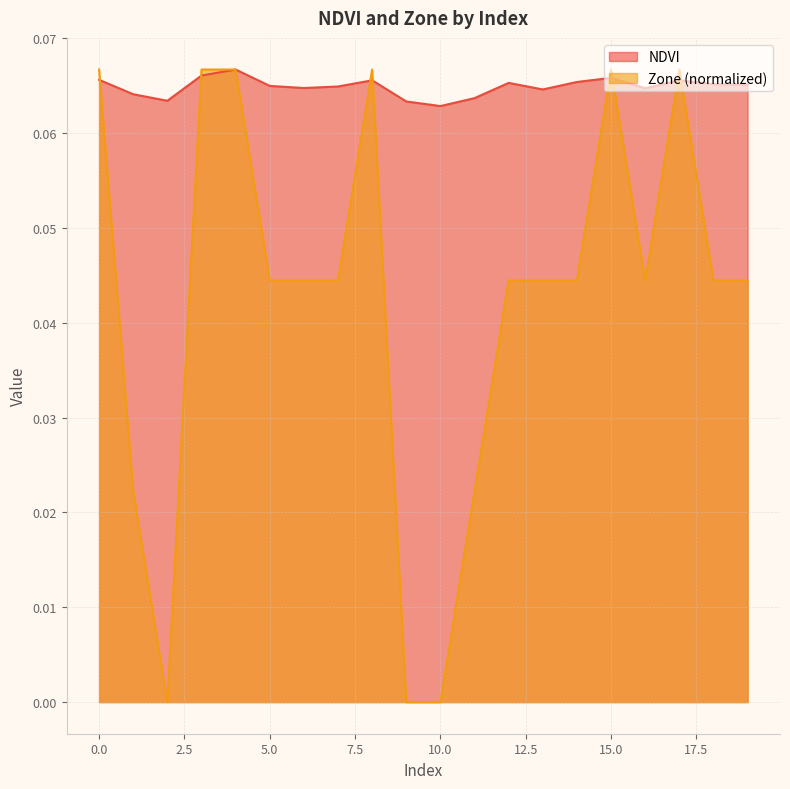

How many values in Zone are above zero?

17